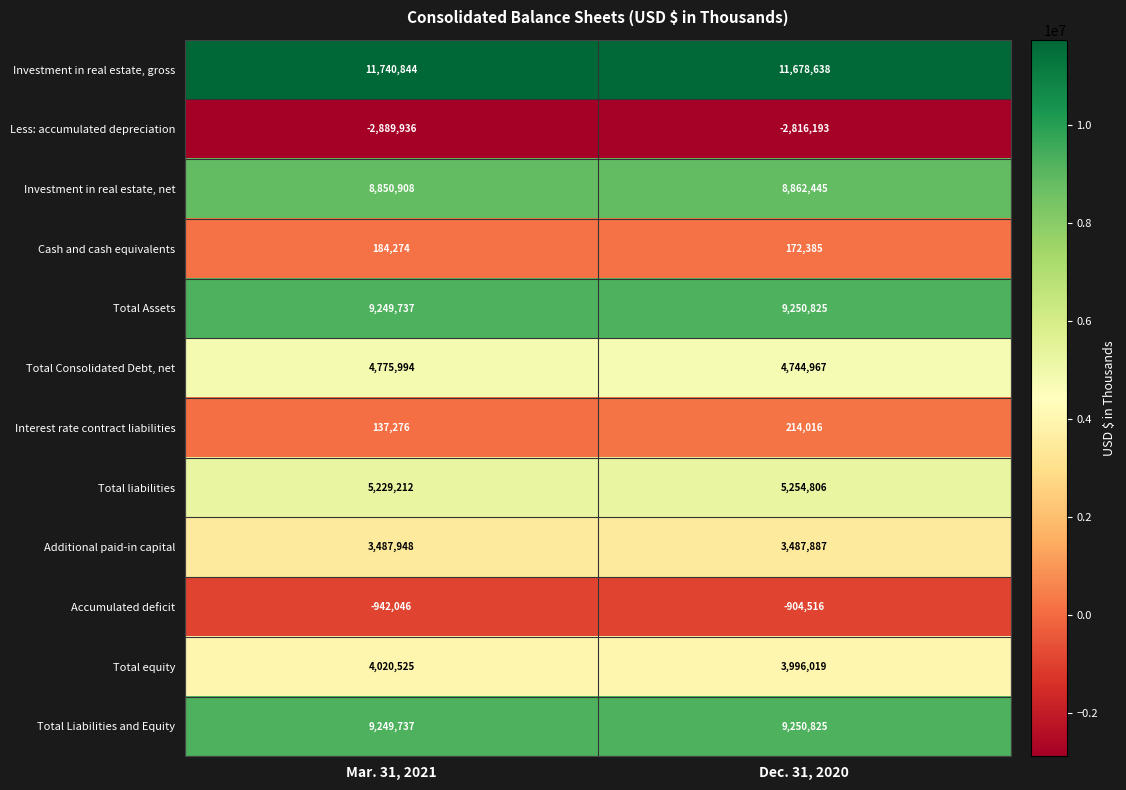

The Additional paid-in capital series shows 3487887 at Dec. 31, 2020. True or false?

True